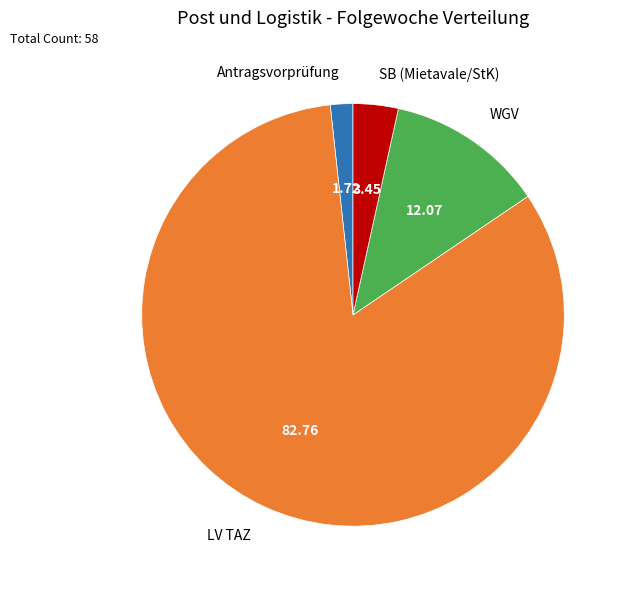

What is the smallest slice in the pie chart?

Antragsvorprüfung